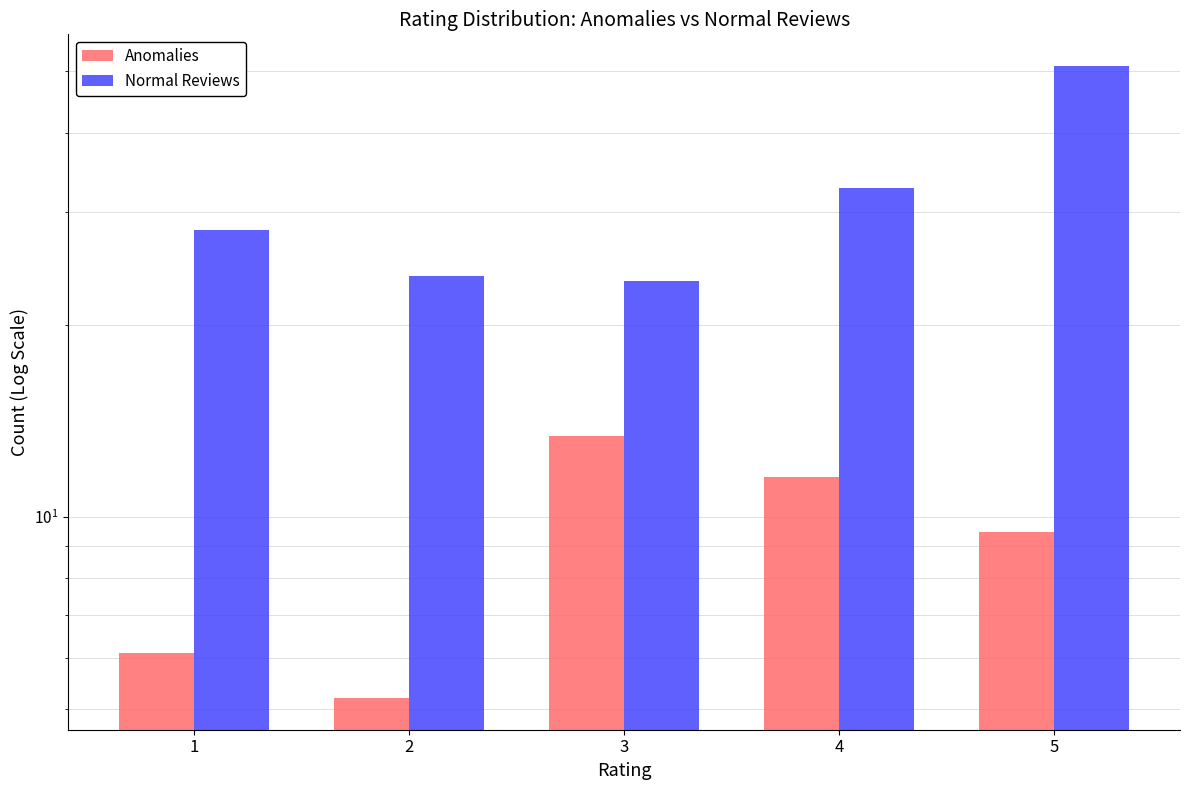

True or false: Anomalies has a value of 13.2 at 5.

False